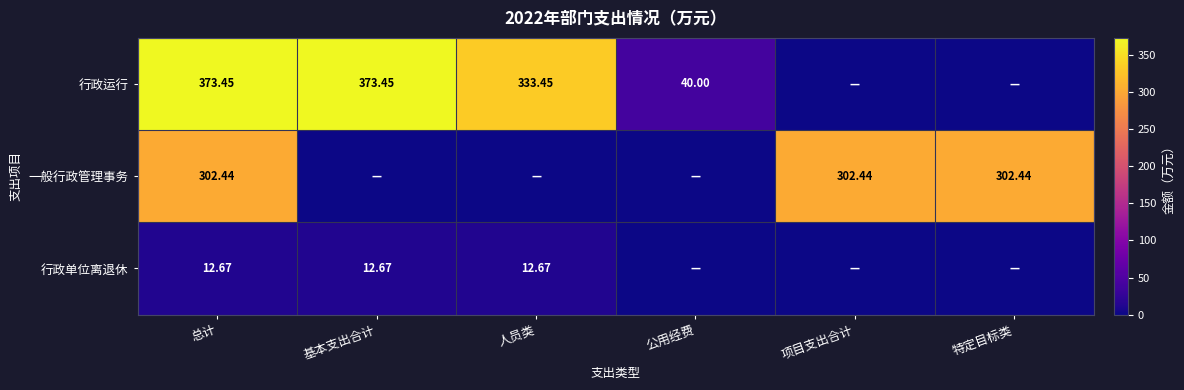

What is the difference between the highest and lowest values at 项目支出合计?

302.4